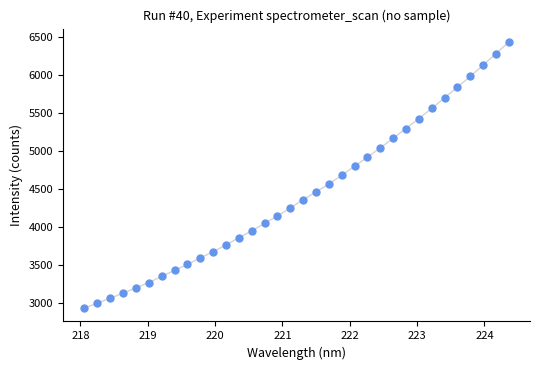

What is the range of X values (max minus min)?

6.3